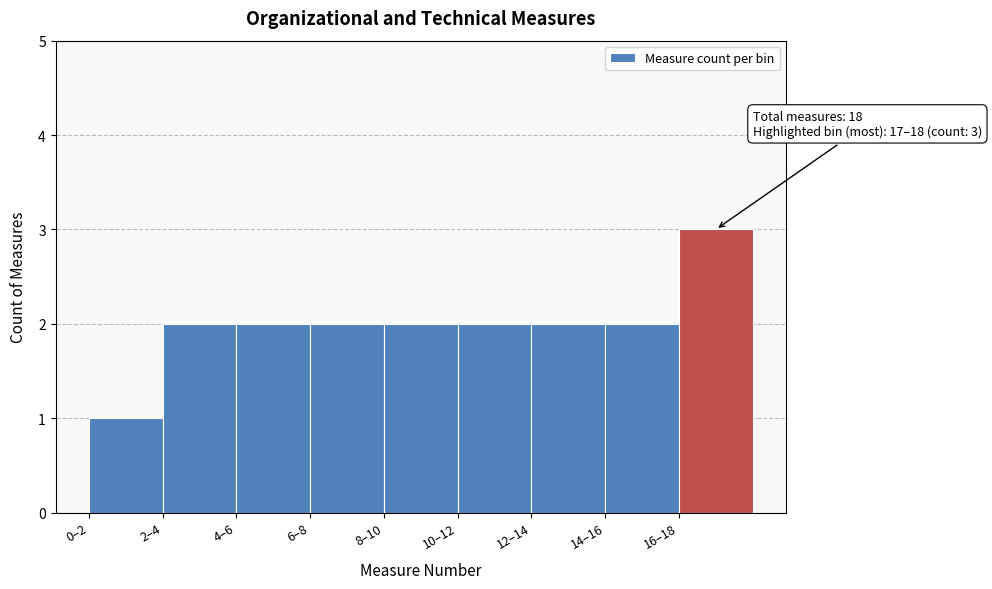

Reading left to right, list all the values displayed in this chart.

1	2	2	2	2	2	2	2	3